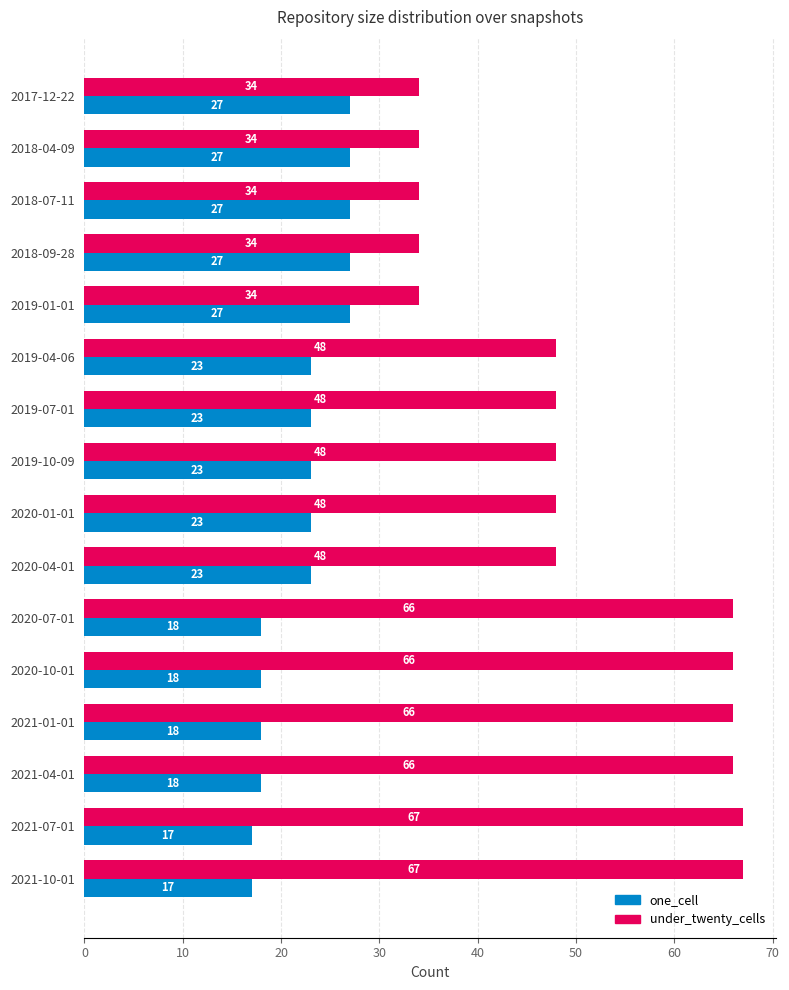

What is the sum of all one_cell values?

356